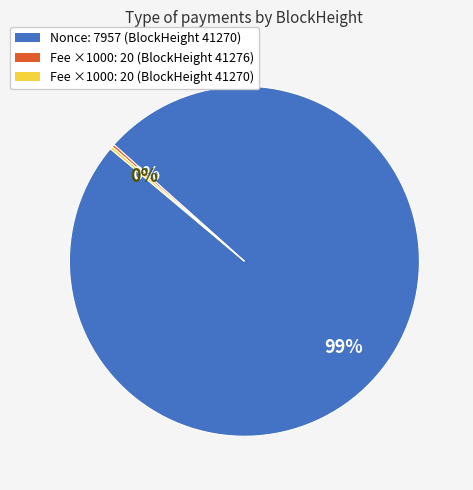

Is there any slice that represents more than half of the pie?

Yes